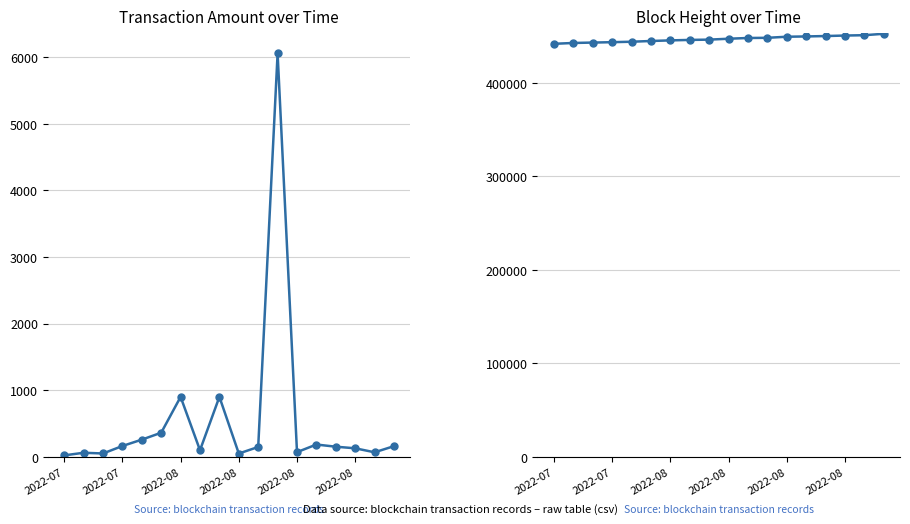

How many lines are shown in the chart?

2